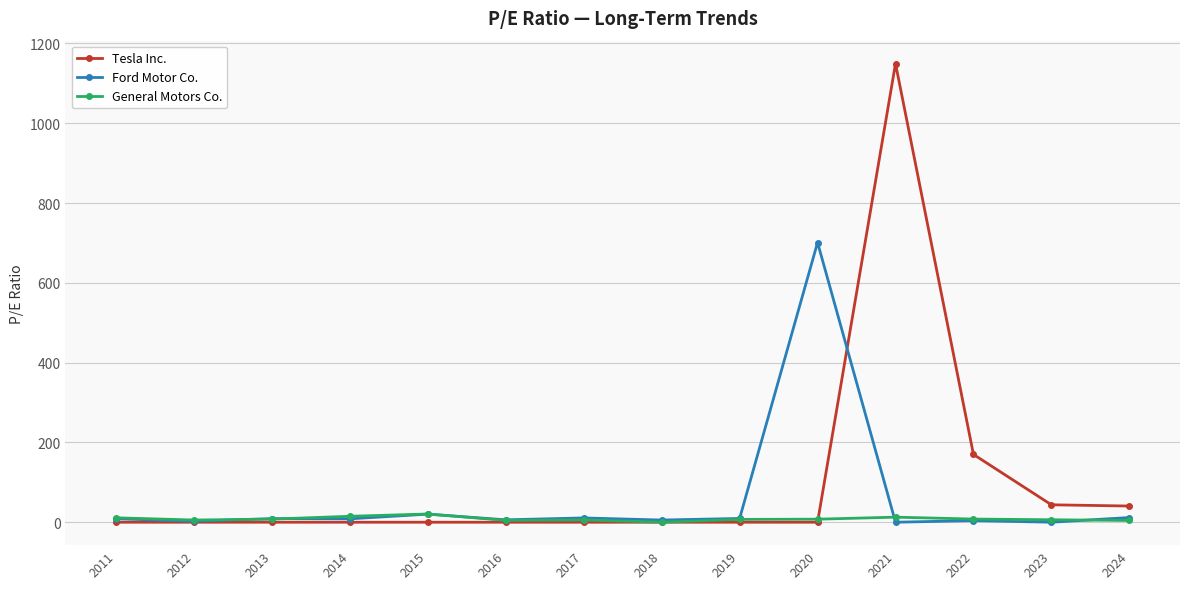

Which category has the highest value across all series?

2021